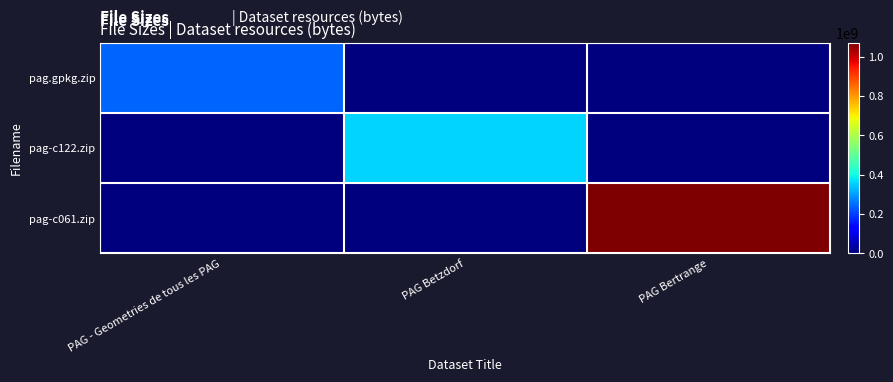

Rank the series at PAG Betzdorf from highest to lowest value.

pag-c122.zip, pag.gpkg.zip, pag-c061.zip